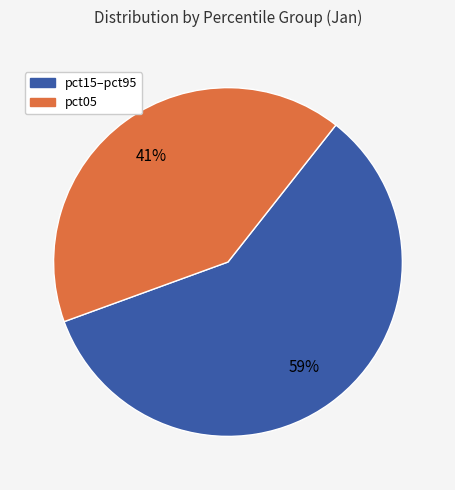

To the nearest percent, what is the difference between the largest and smallest slice percentages?

18%